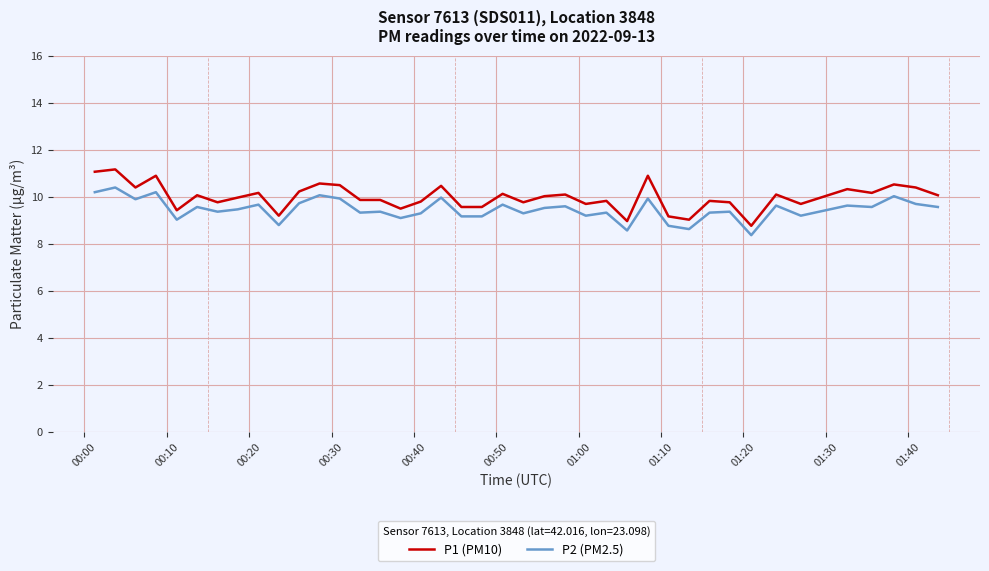

Is this an area chart (filled region under the line)?

No